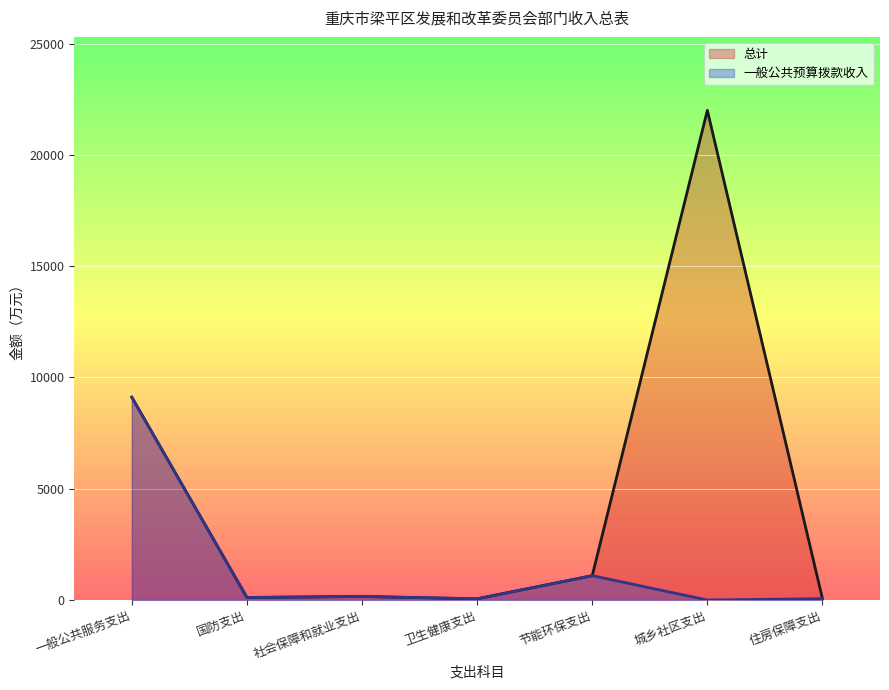

What are all the series names shown in the legend?

总计, 一般公共预算拨款收入